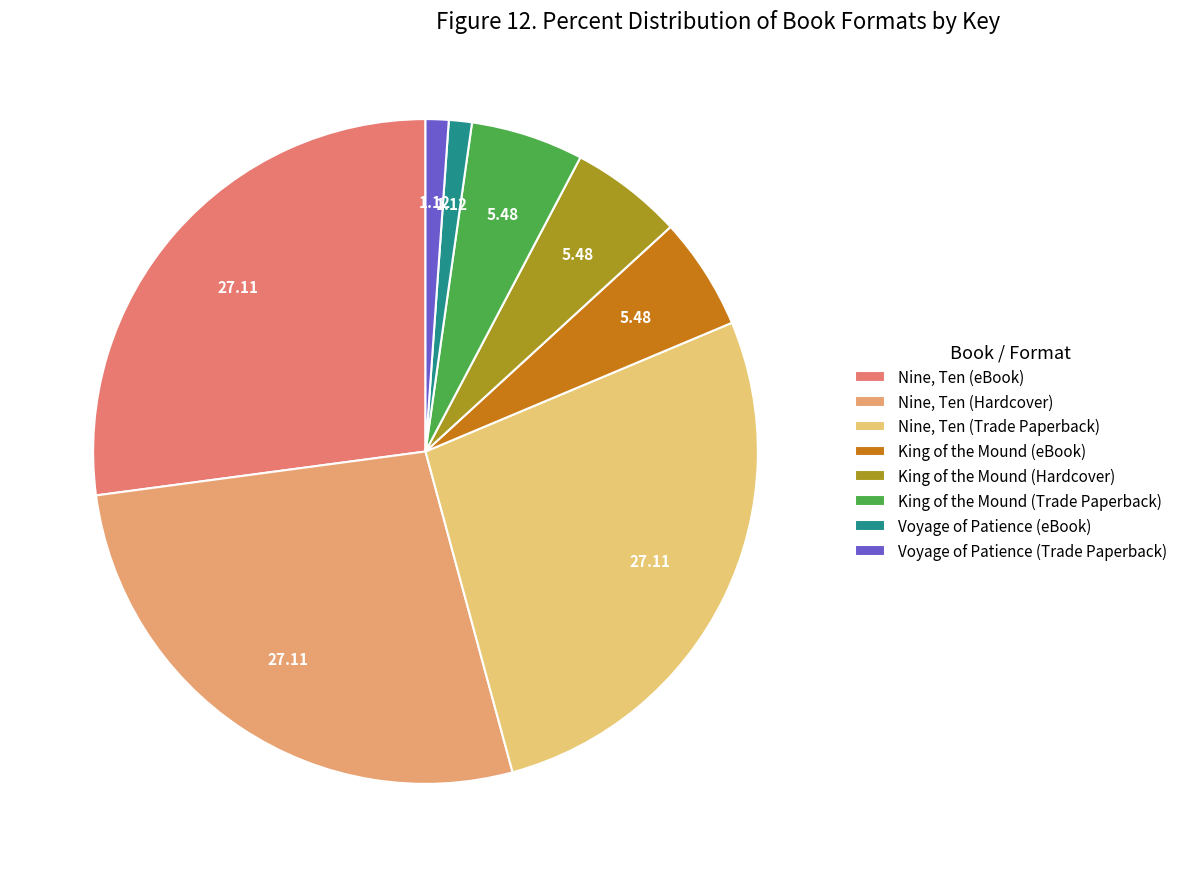

How many slices are in this pie chart?

8